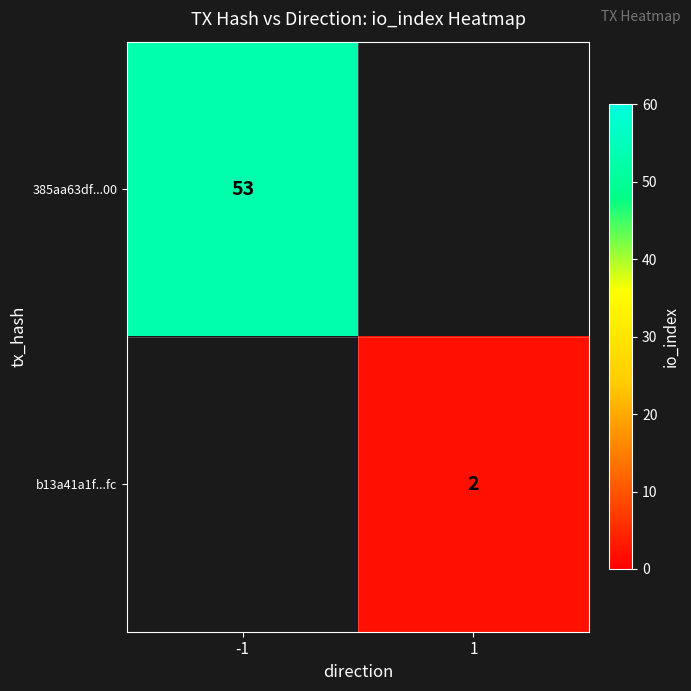

The b13a41a1f...fc series shows 2 at 1. True or false?

True